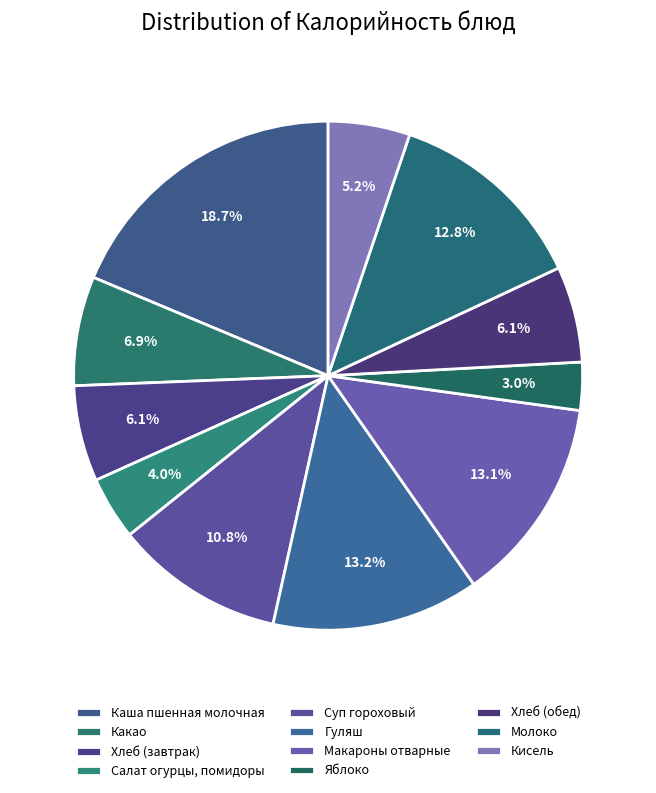

How many slices are in this pie chart?

11